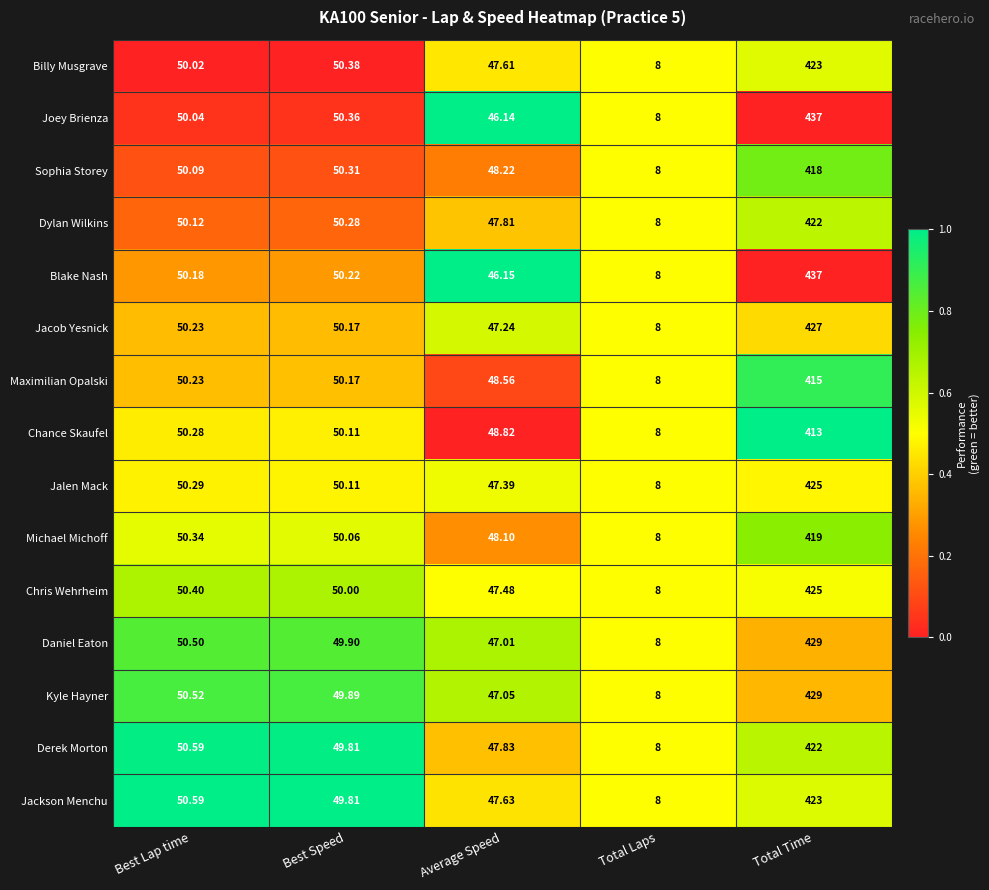

At which category is the sum across all series the highest?

Total Time